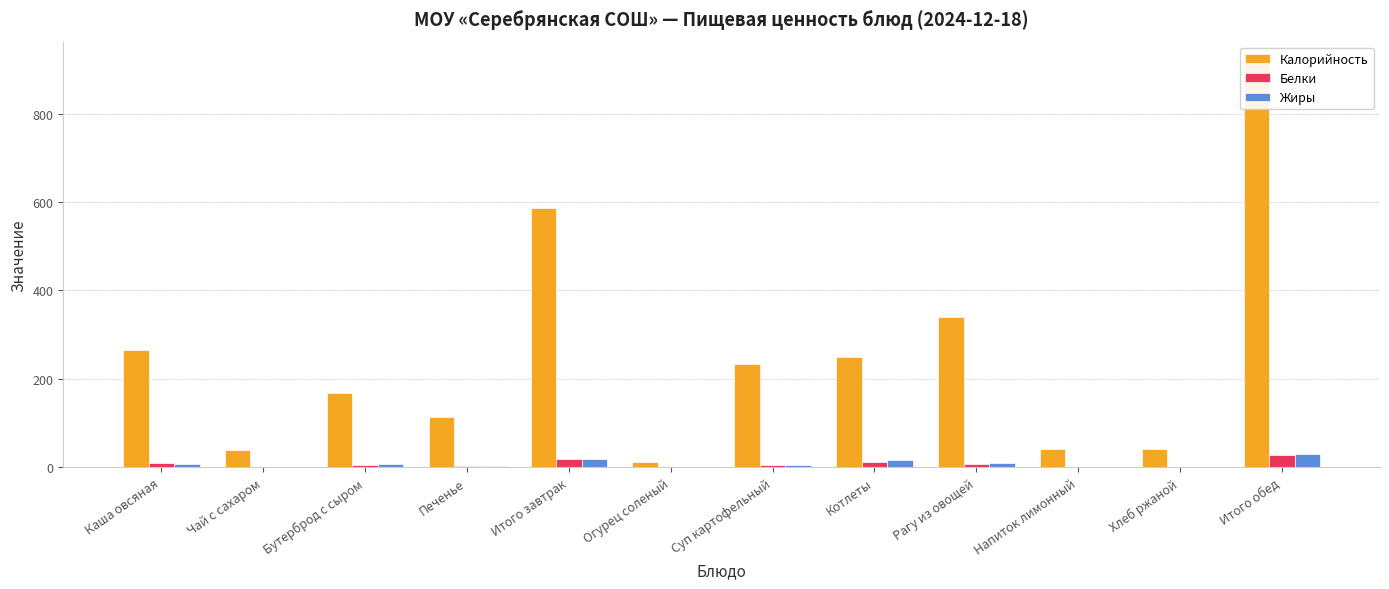

The Жиры series shows 9.1 at Рагу из овощей. True or false?

True